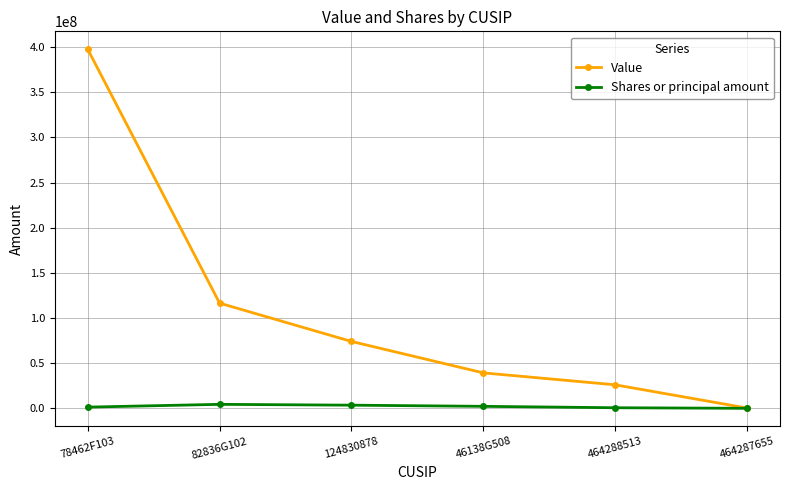

Count the number of data series in this chart.

2